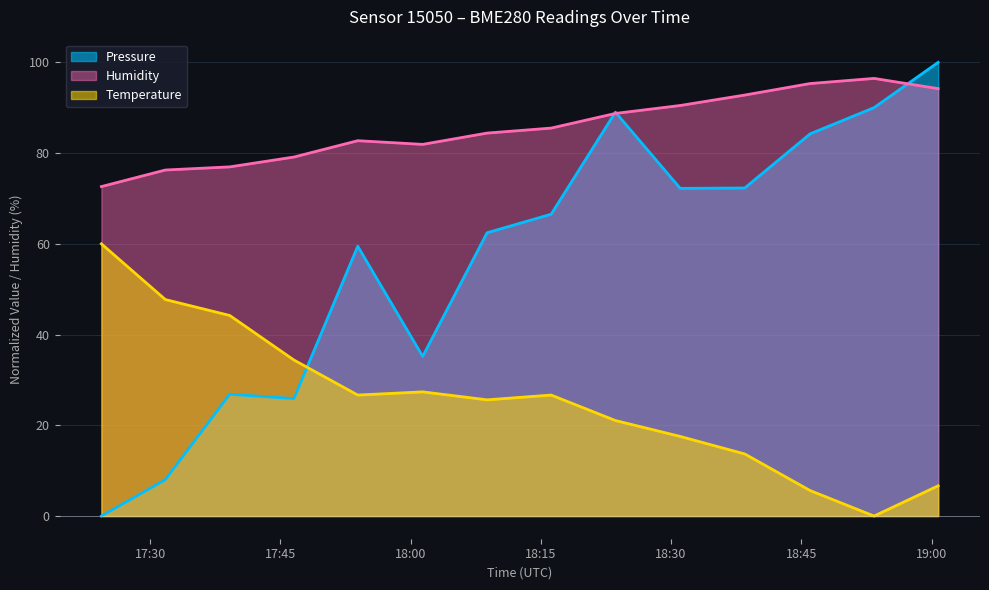

The value of Humidity at 2022-10-17T18:31:03 is 90.5. True or false?

True